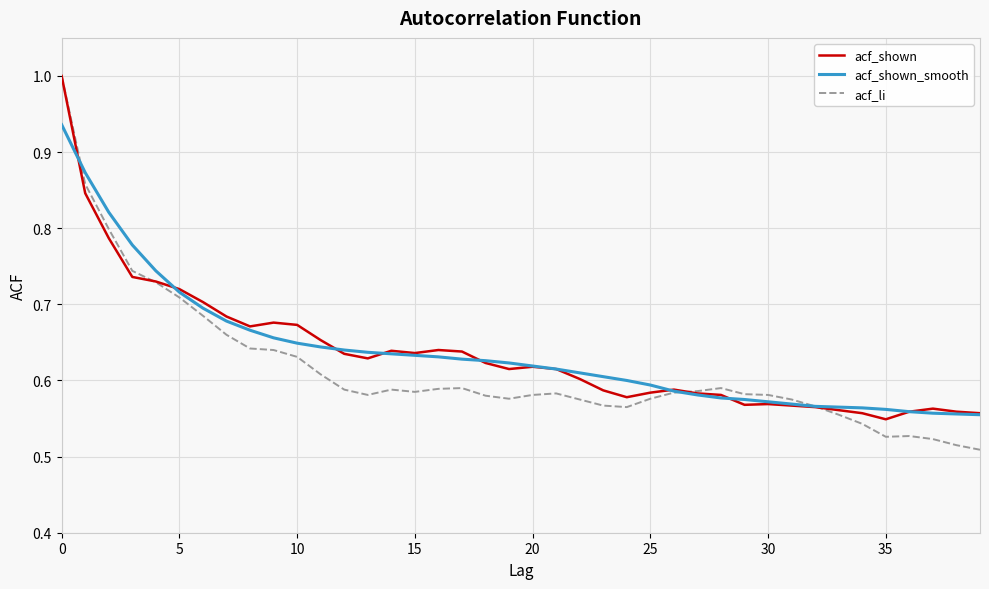

Which series has the widest spread of values?

acf_li